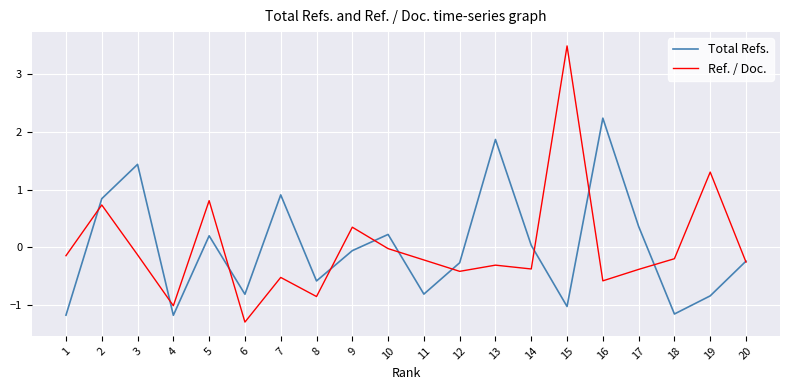

True or false: Total Refs. has a value of 0.0 at 14.

True